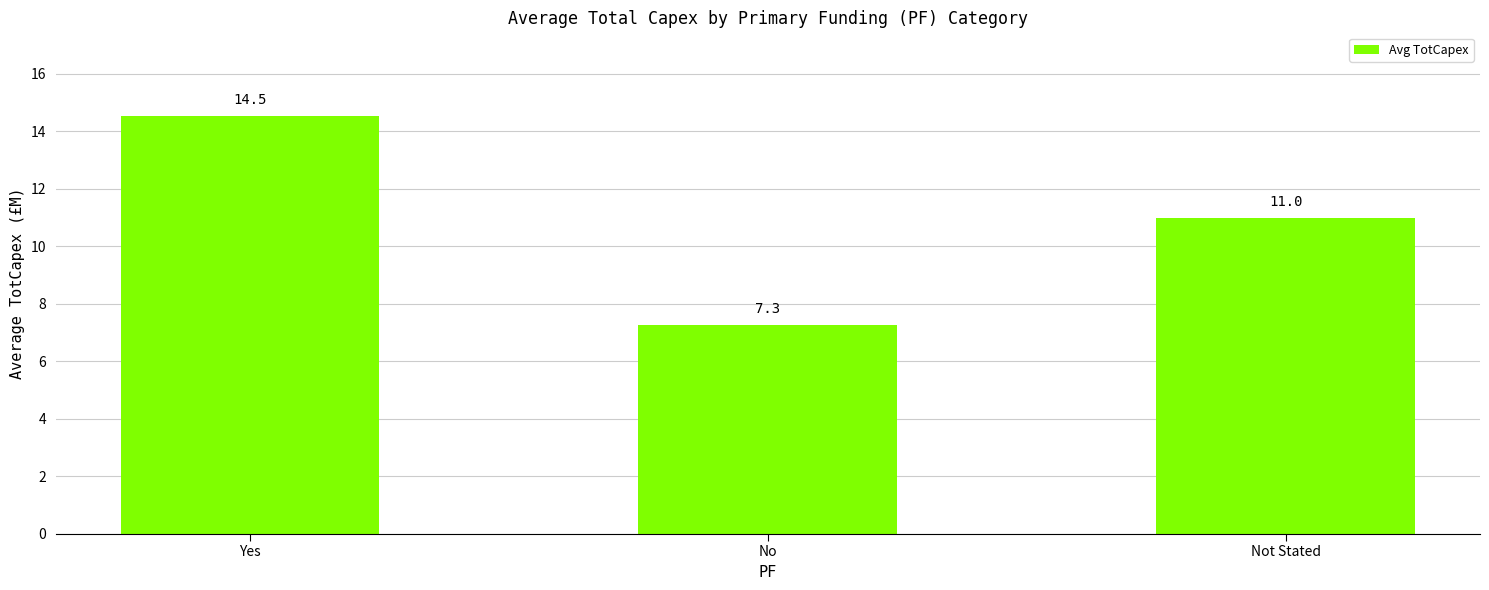

Between Yes and No, which is larger?

Yes